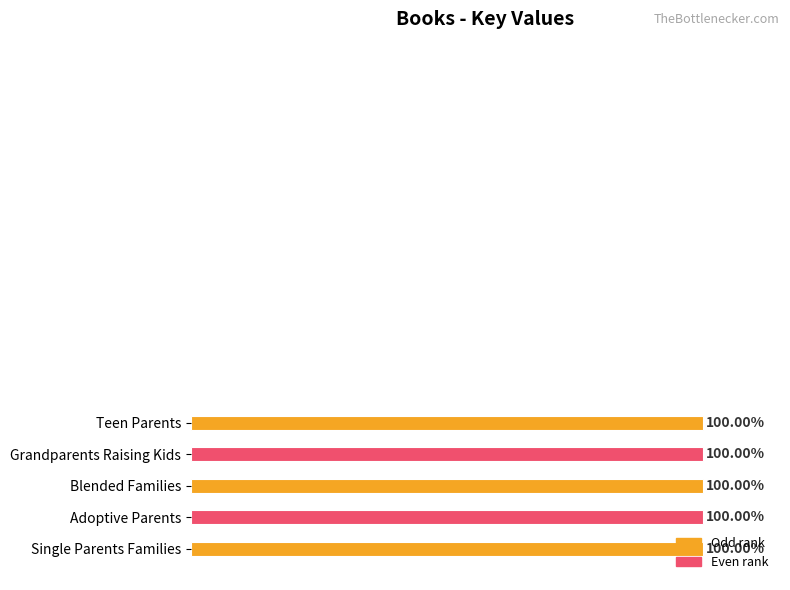

Where is the data nearest to the value 99?

Adoptive Parents